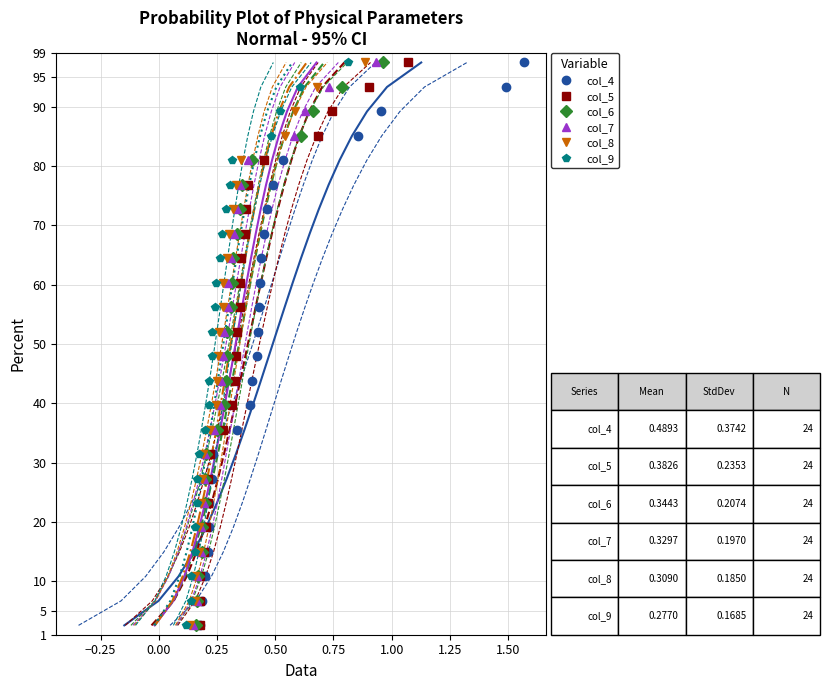

How many values in the col_6 series are below 52?

12